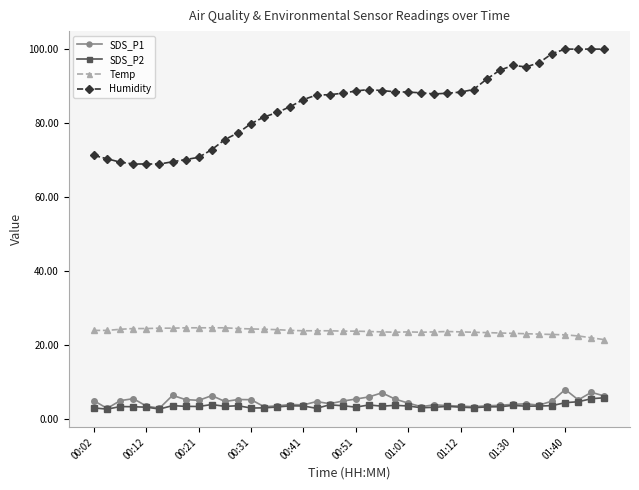

What is the lowest value of the SDS_P2 series?

2.8